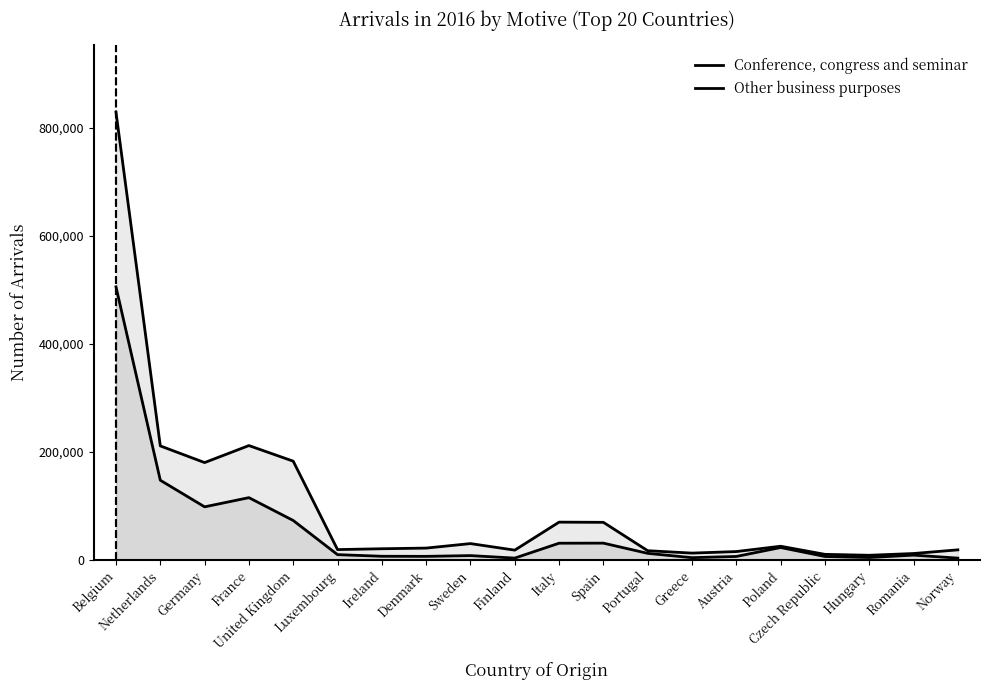

What is the highest value of the Other business purposes series?

505619